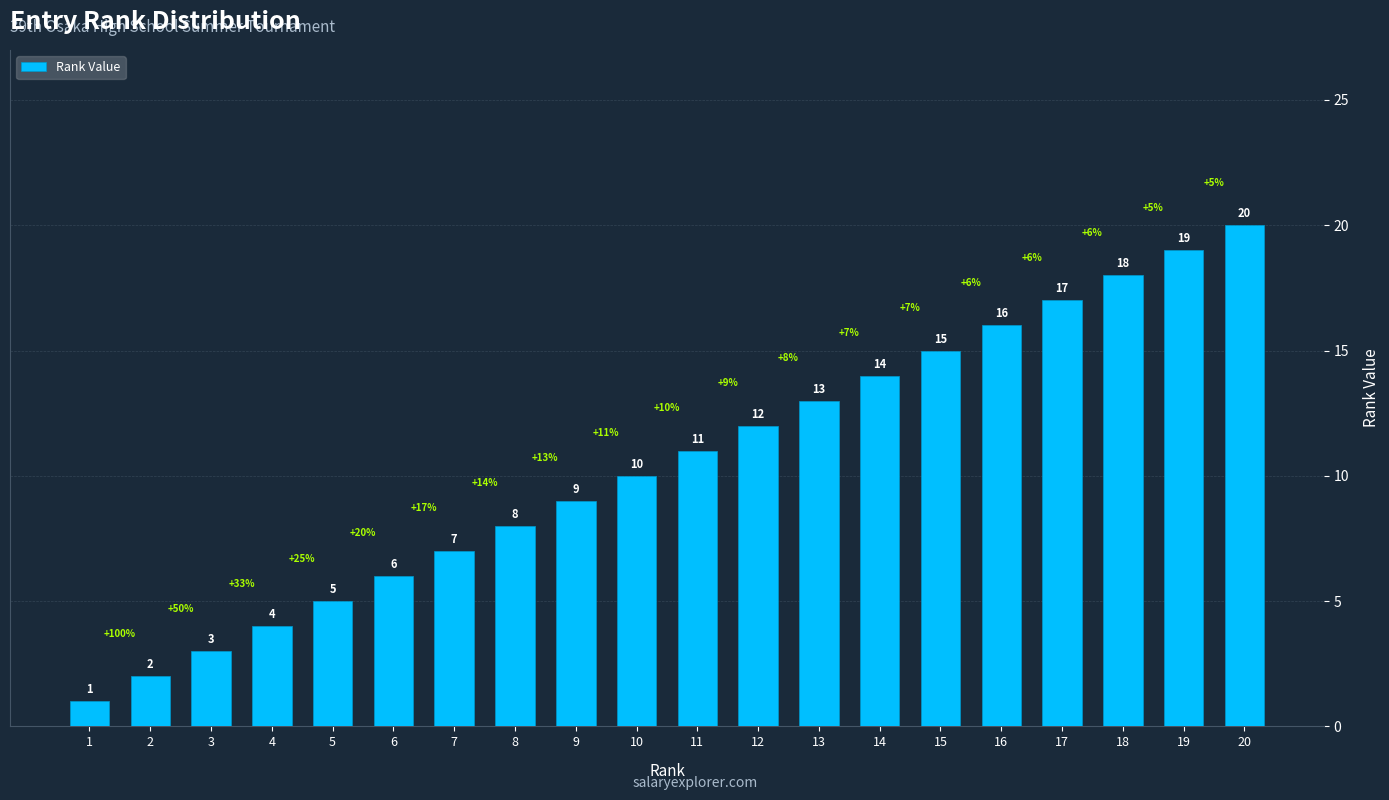

What is the value of the 17th bar from the left?

17